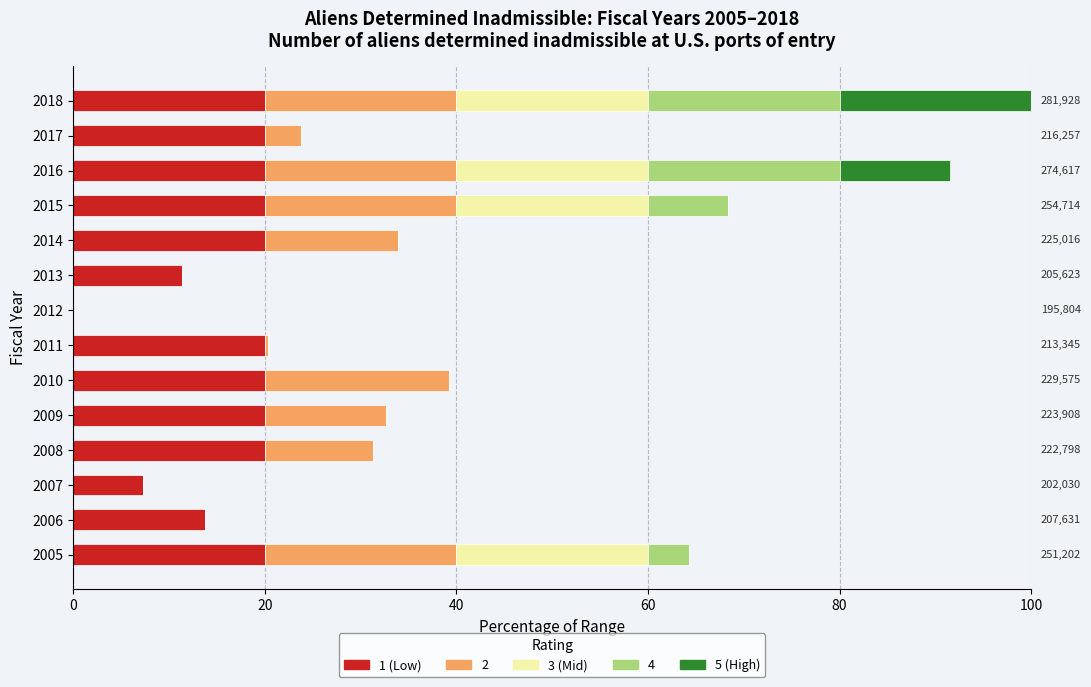

What is the total value across all series at 2008?

31.3